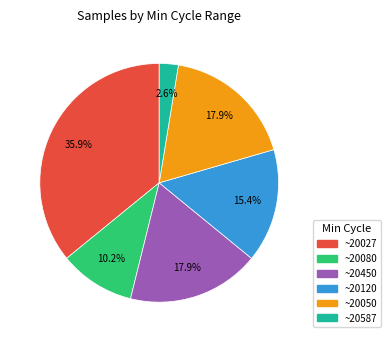

Does any single category account for the majority?

No